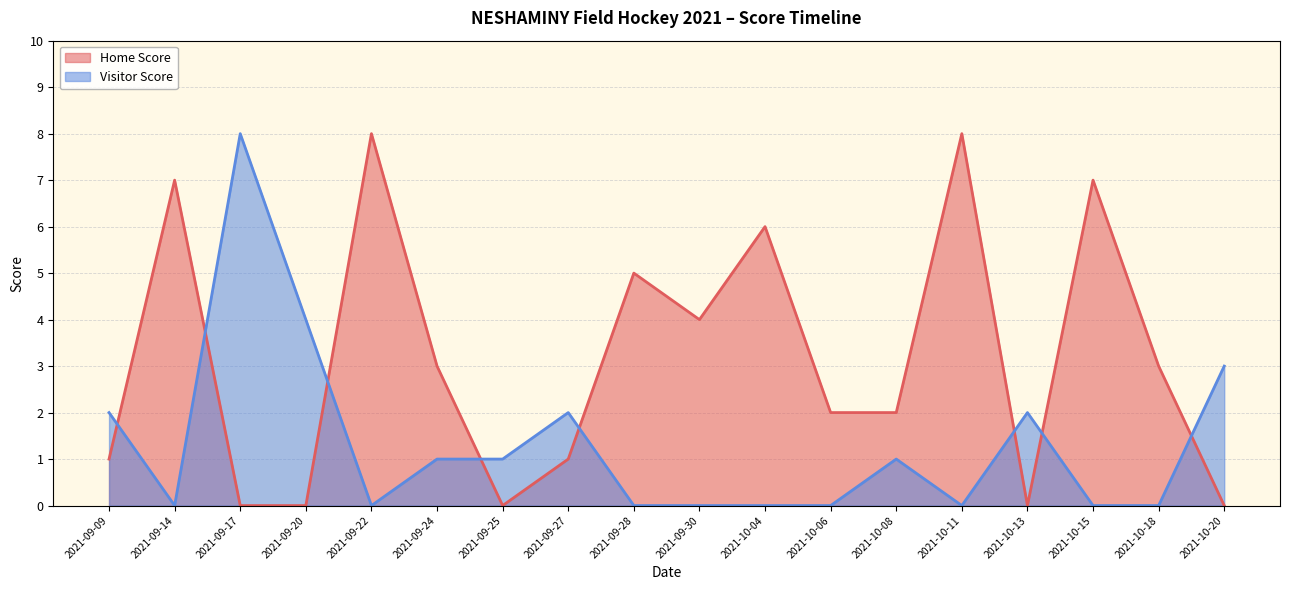

The value of Visitor Score at 2021-09-25 is 0. True or false?

False